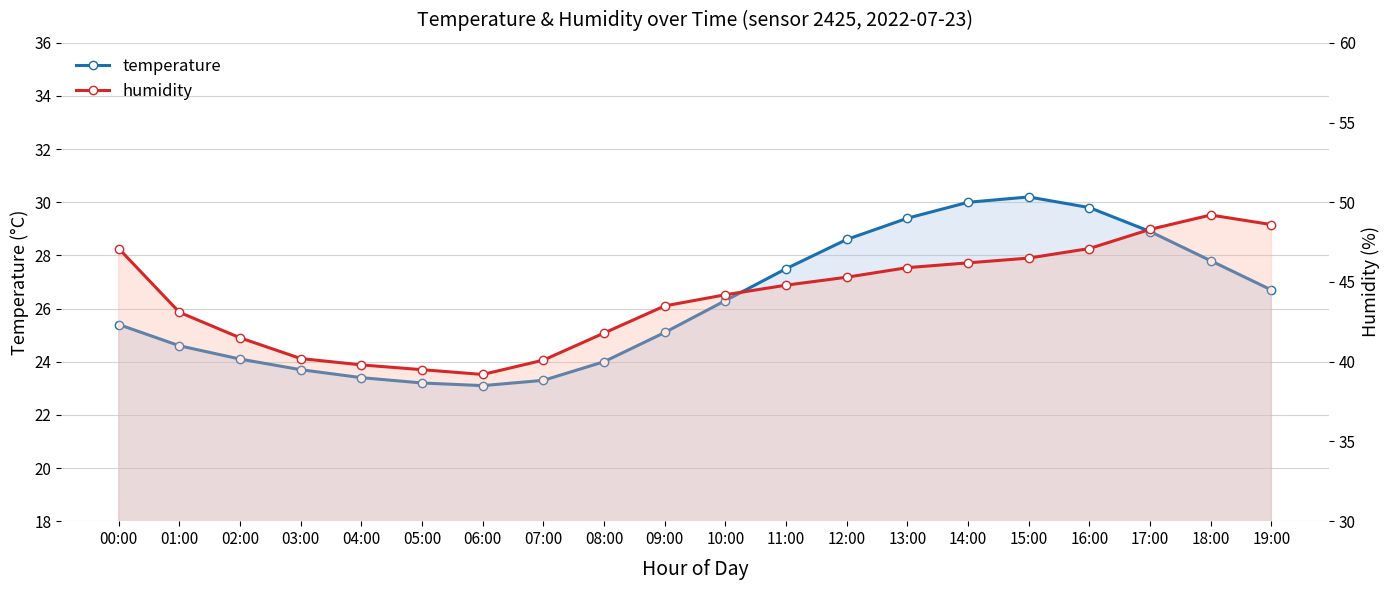

What are all the series names shown in the legend?

temperature, humidity